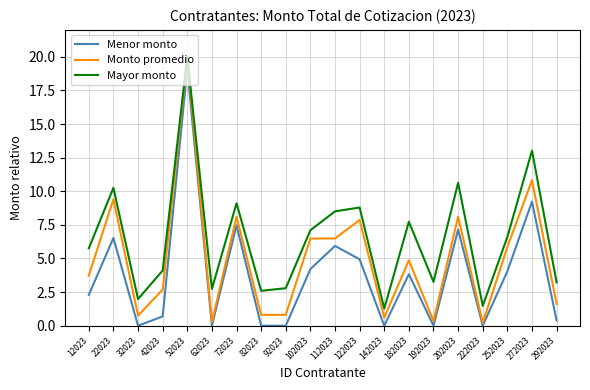

How many distinct data groups are displayed?

3